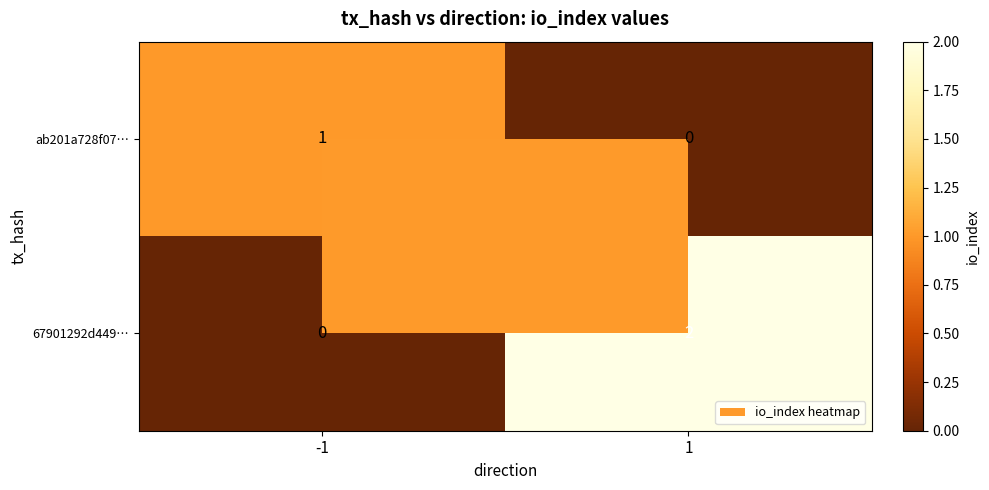

The value of 67901292d449… at -1 is 1. True or false?

False